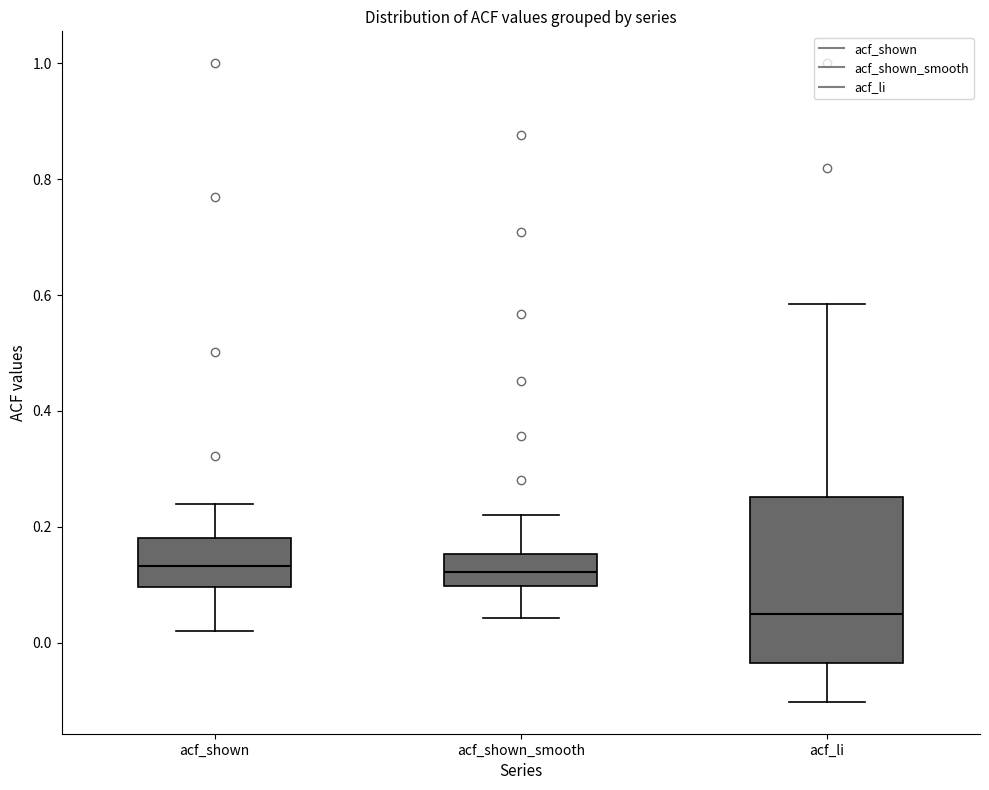

Reading left to right, transcribe this box plot: for each box, give where its median line is, the range the box spans, and where its two whiskers end, as read against the y-axis. The values are not printed on the chart, so give them approximately, as read against the axis.

acf_shown: median 0.14, box 0.10 to 0.18, whiskers 0.02 to 0.24
acf_shown_smooth: median 0.12, box 0.10 to 0.16, whiskers 0.04 to 0.22
acf_li: median 0.06, box -0.04 to 0.26, whiskers -0.10 to 0.58